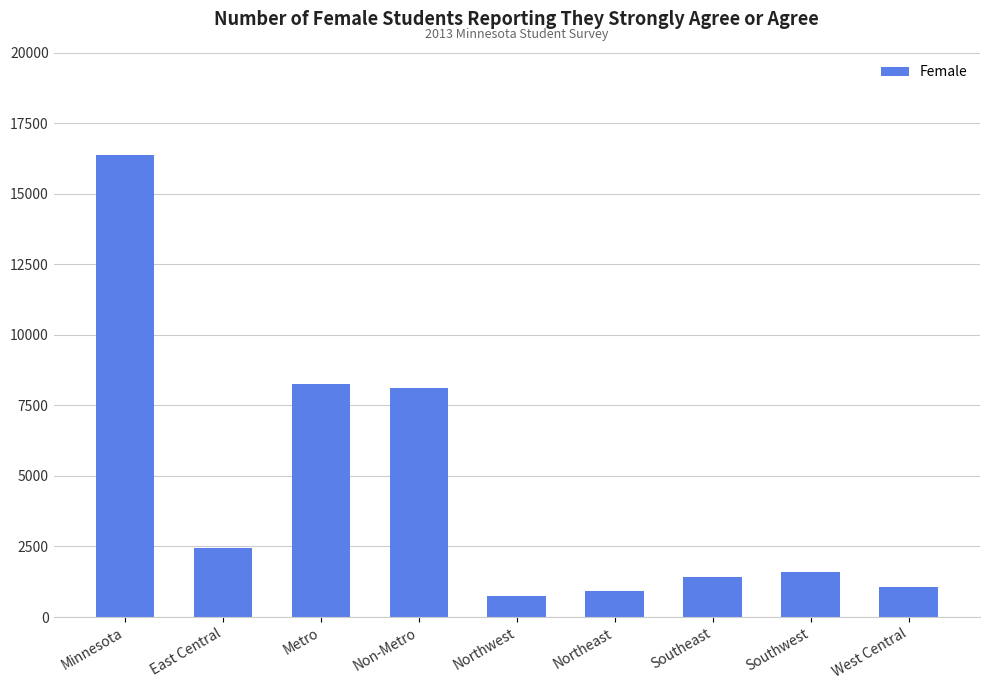

Count the number of categories in the chart.

9